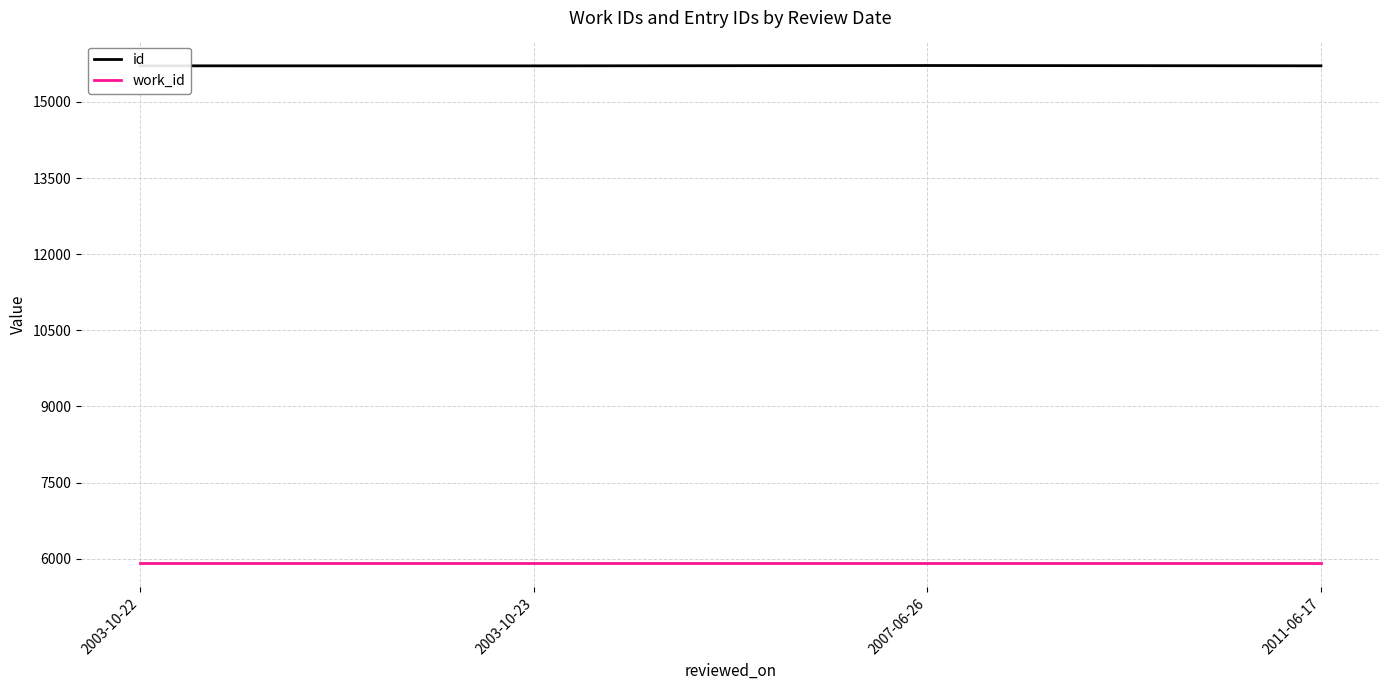

True or false: id and work_id cross at least once.

False